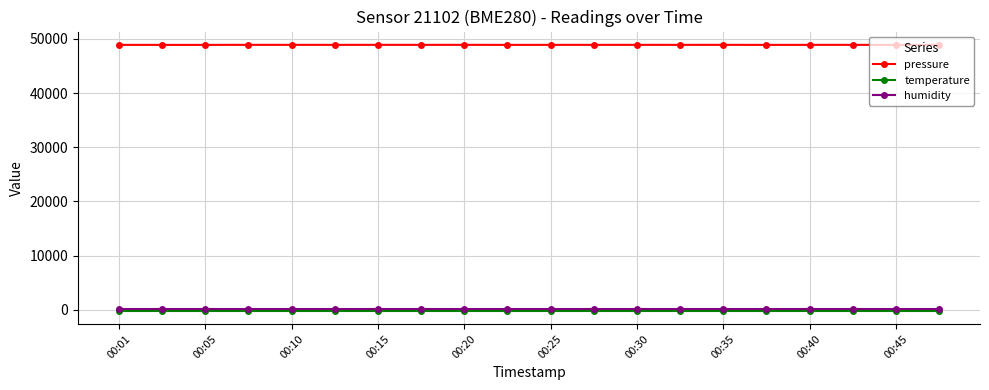

True or false: pressure and temperature intersect in this chart.

False